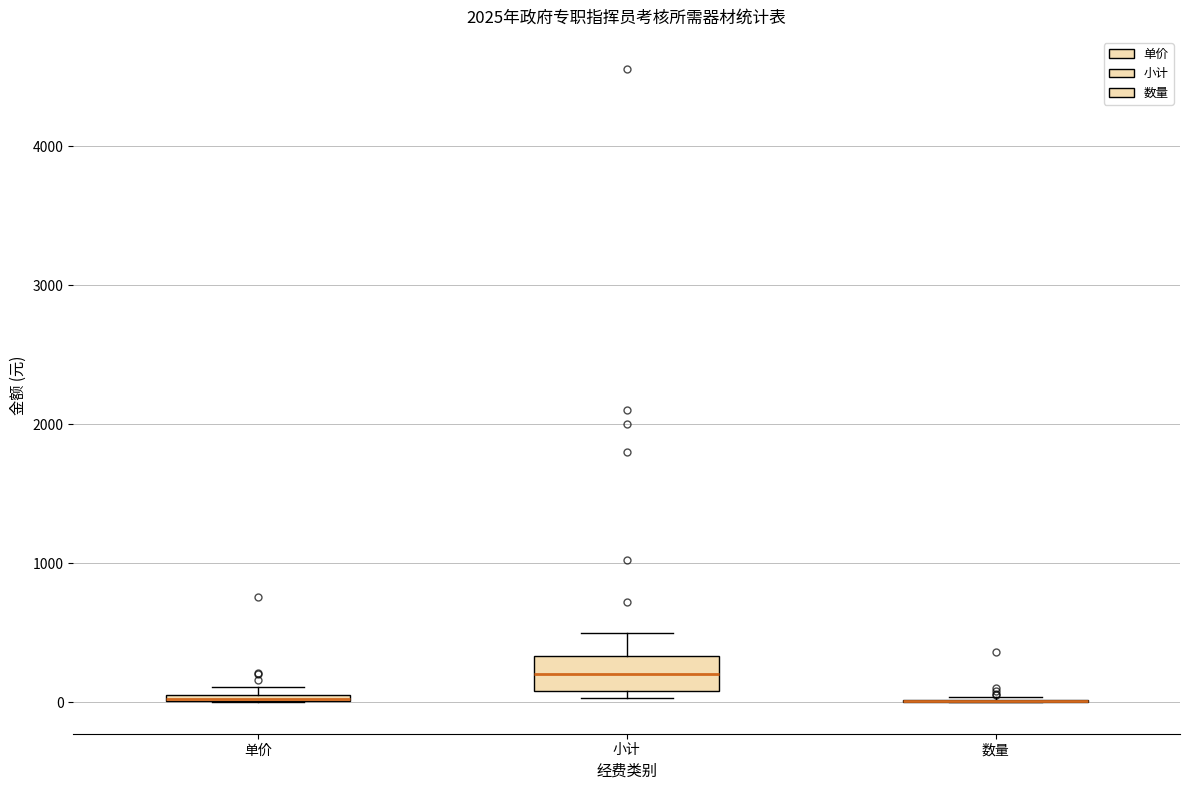

Which box is the tallest, from its lower edge to its upper edge?

小计